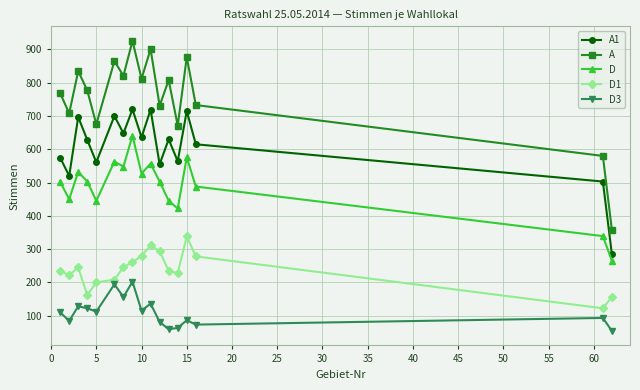

List the series in order of their overall mean, highest first.

A, A1, D, D1, D3